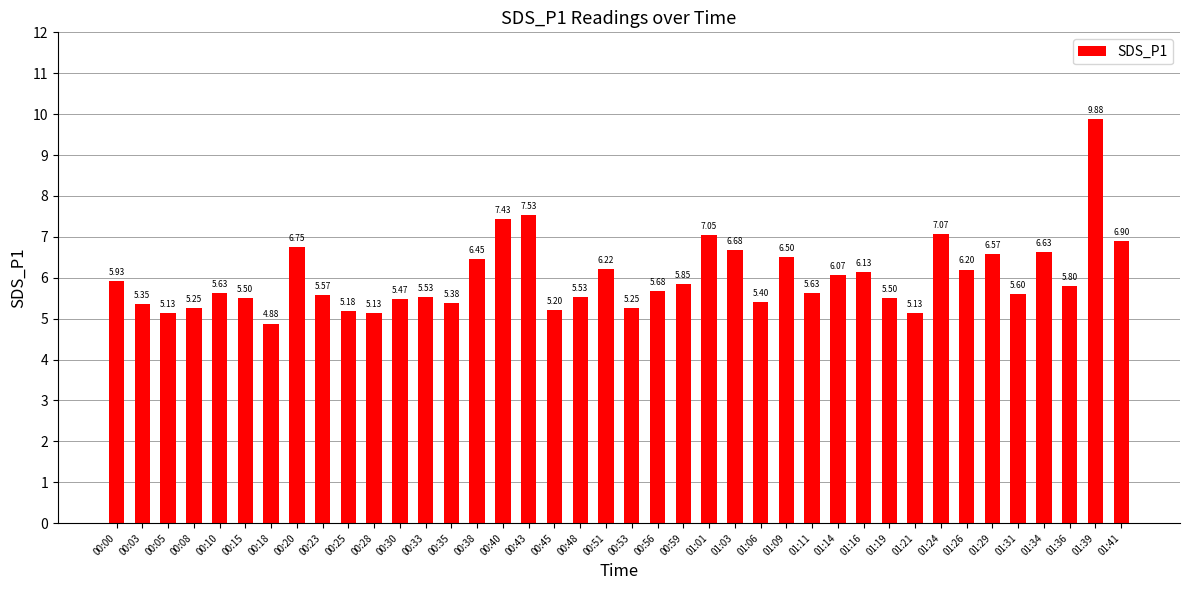

What is the sum of all values?

240.6